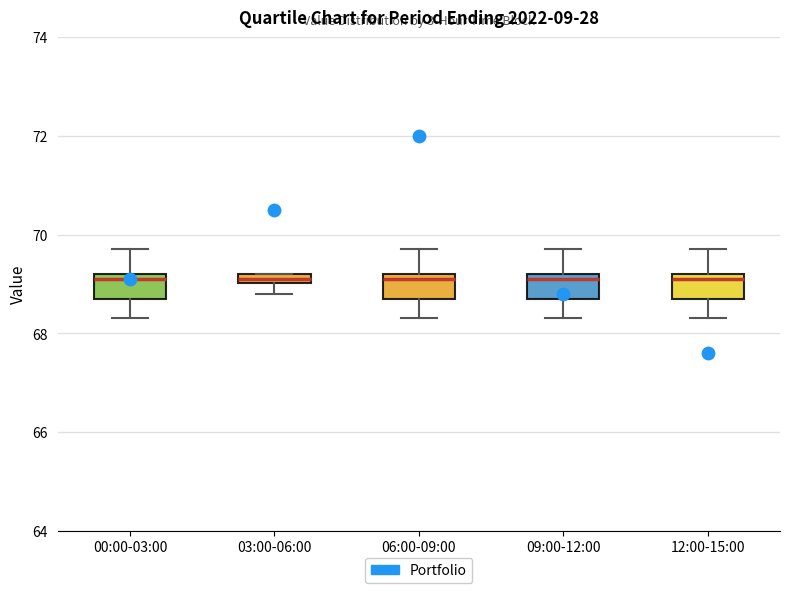

Where does the lower whisker of the box for 03:00-06:00 end on the y-axis? The values are not printed on the chart, so give them approximately, as read against the axis.

68.8